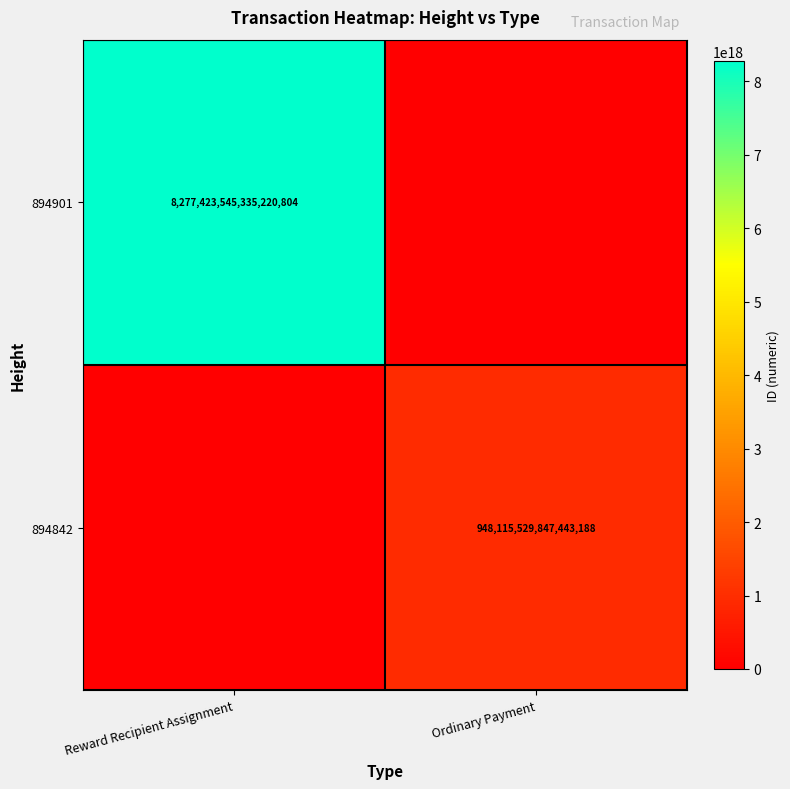

The 894842 series shows 594712814277278464 at Ordinary Payment. True or false?

False